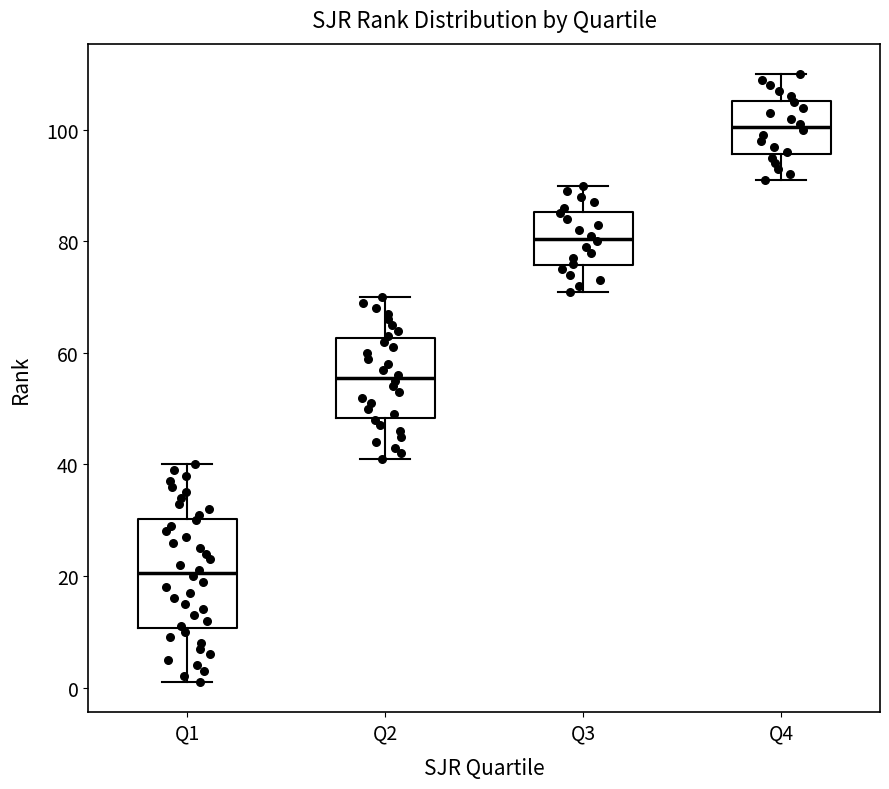

Where is the lower edge of the box for Q1 on the y-axis? The values are not printed on the chart, so give them approximately, as read against the axis.

10